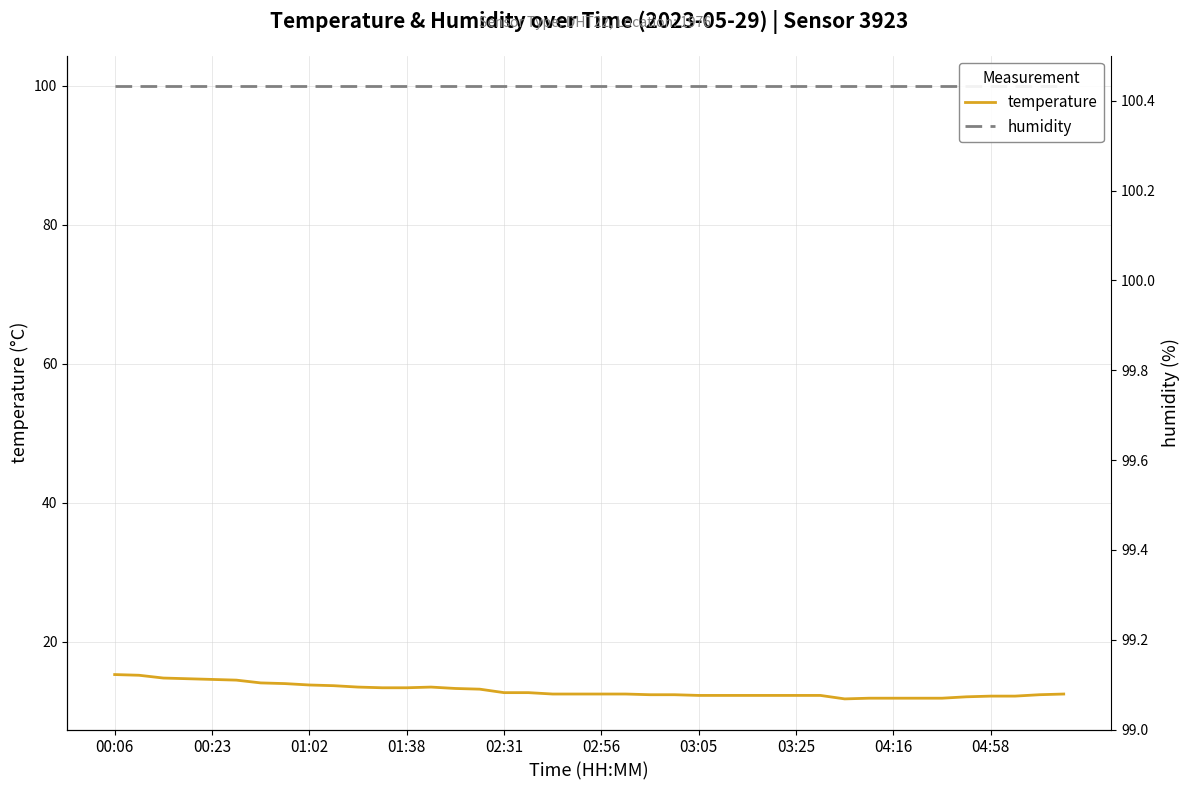

Is the value of humidity at 10 greater than the value of temperature at 29?

Yes